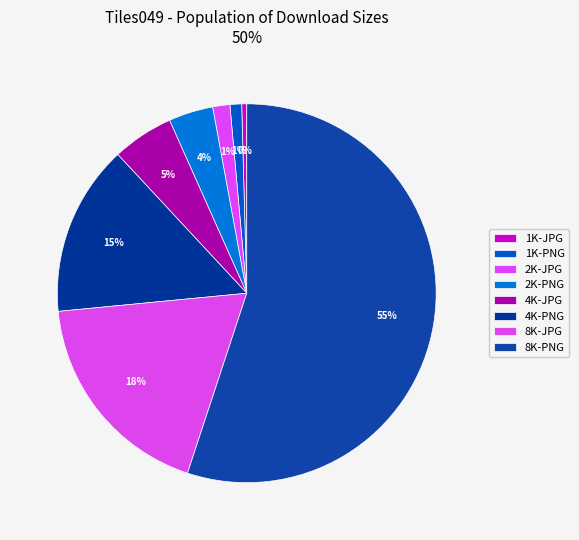

Count the number of slices in the pie.

8